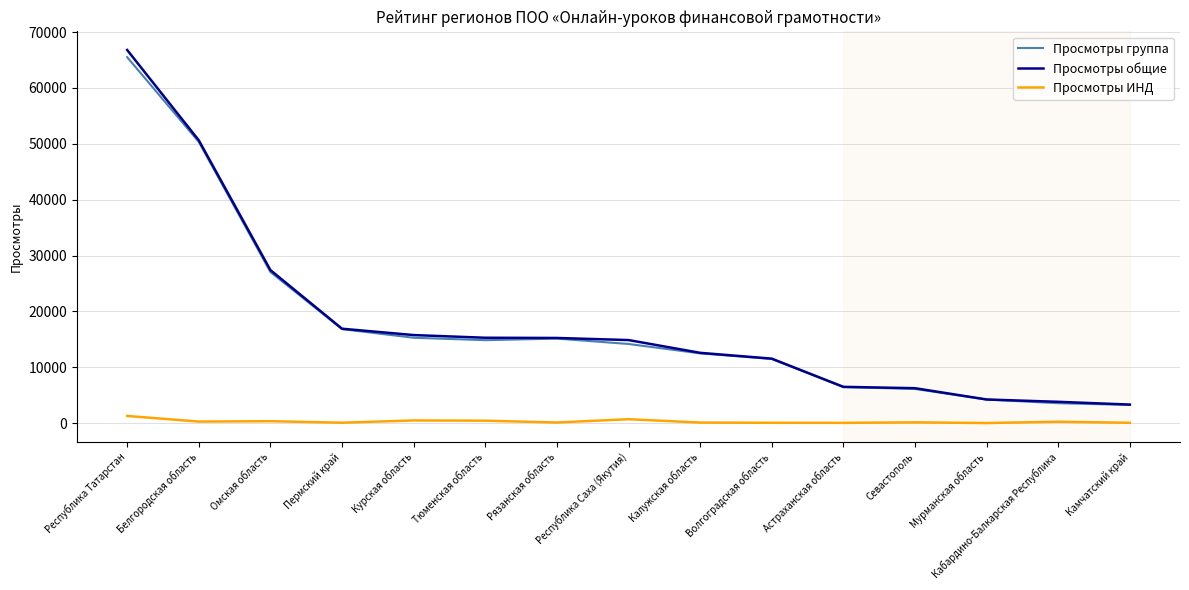

The Просмотры общие series shows 3030 at Республика Саха (Якутия). True or false?

False